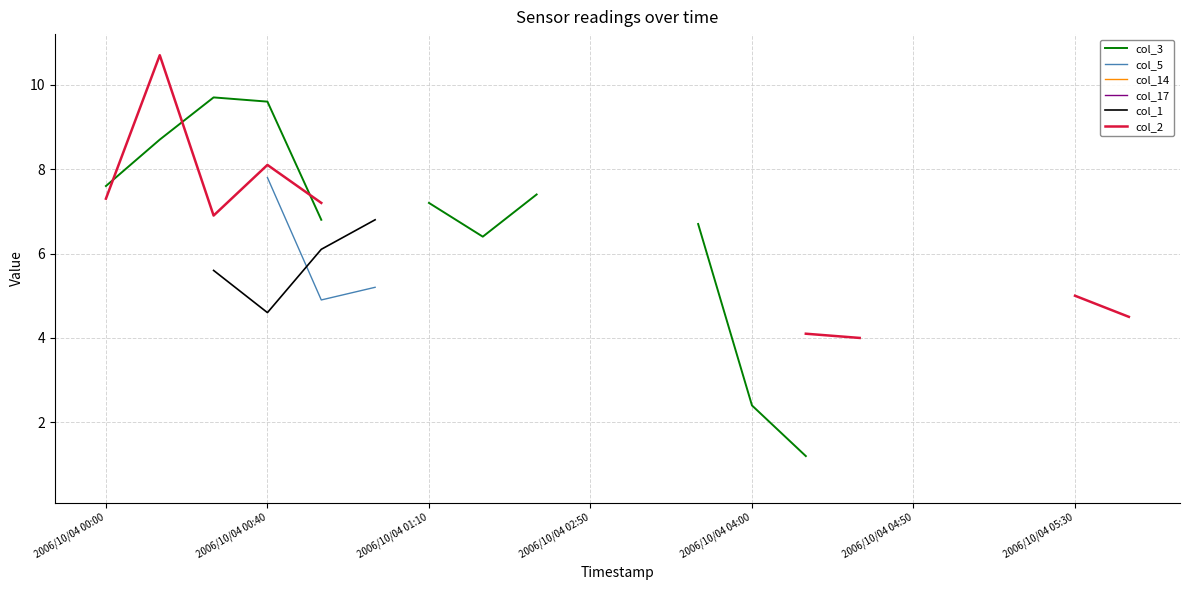

Count the col_5 values in the range 5 to 6.

1